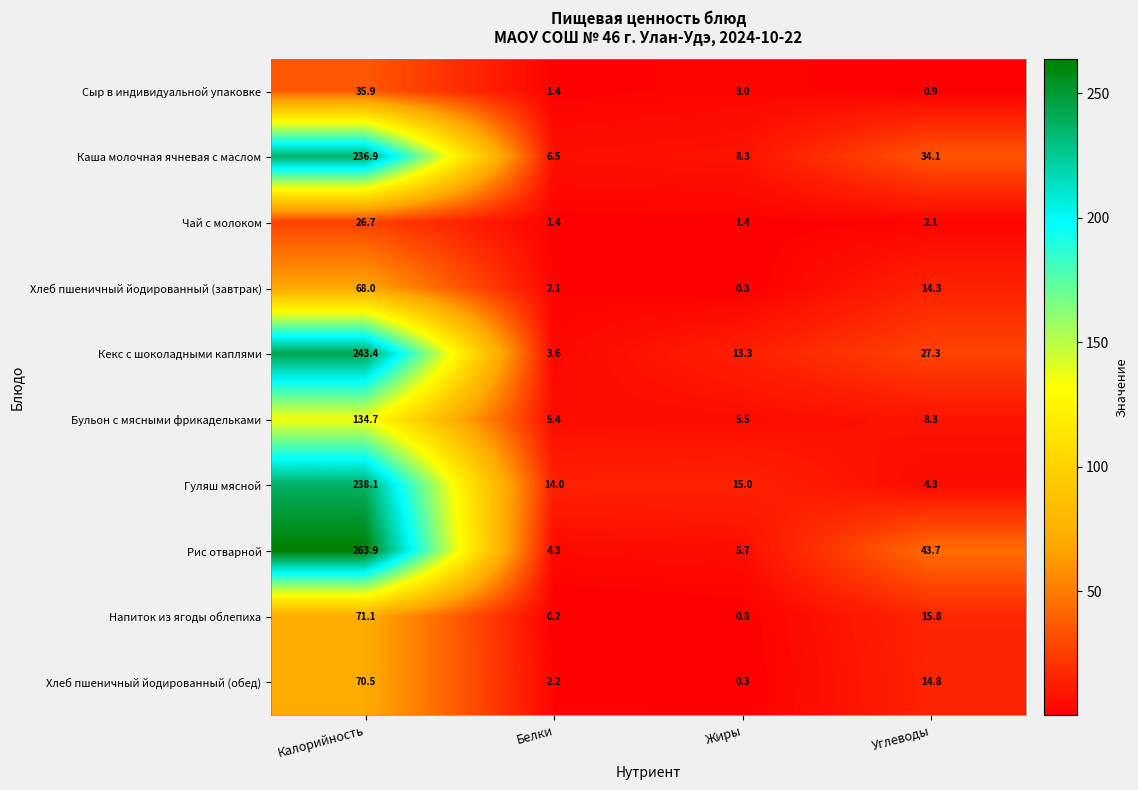

Is it true that Бульон с мясными фрикадельками equals 239.6 at Калорийность?

False